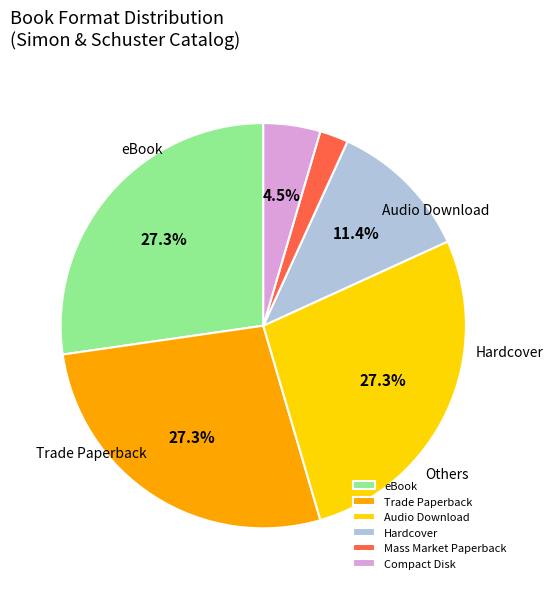

Which category has the smallest portion of the pie?

Mass Market Paperback